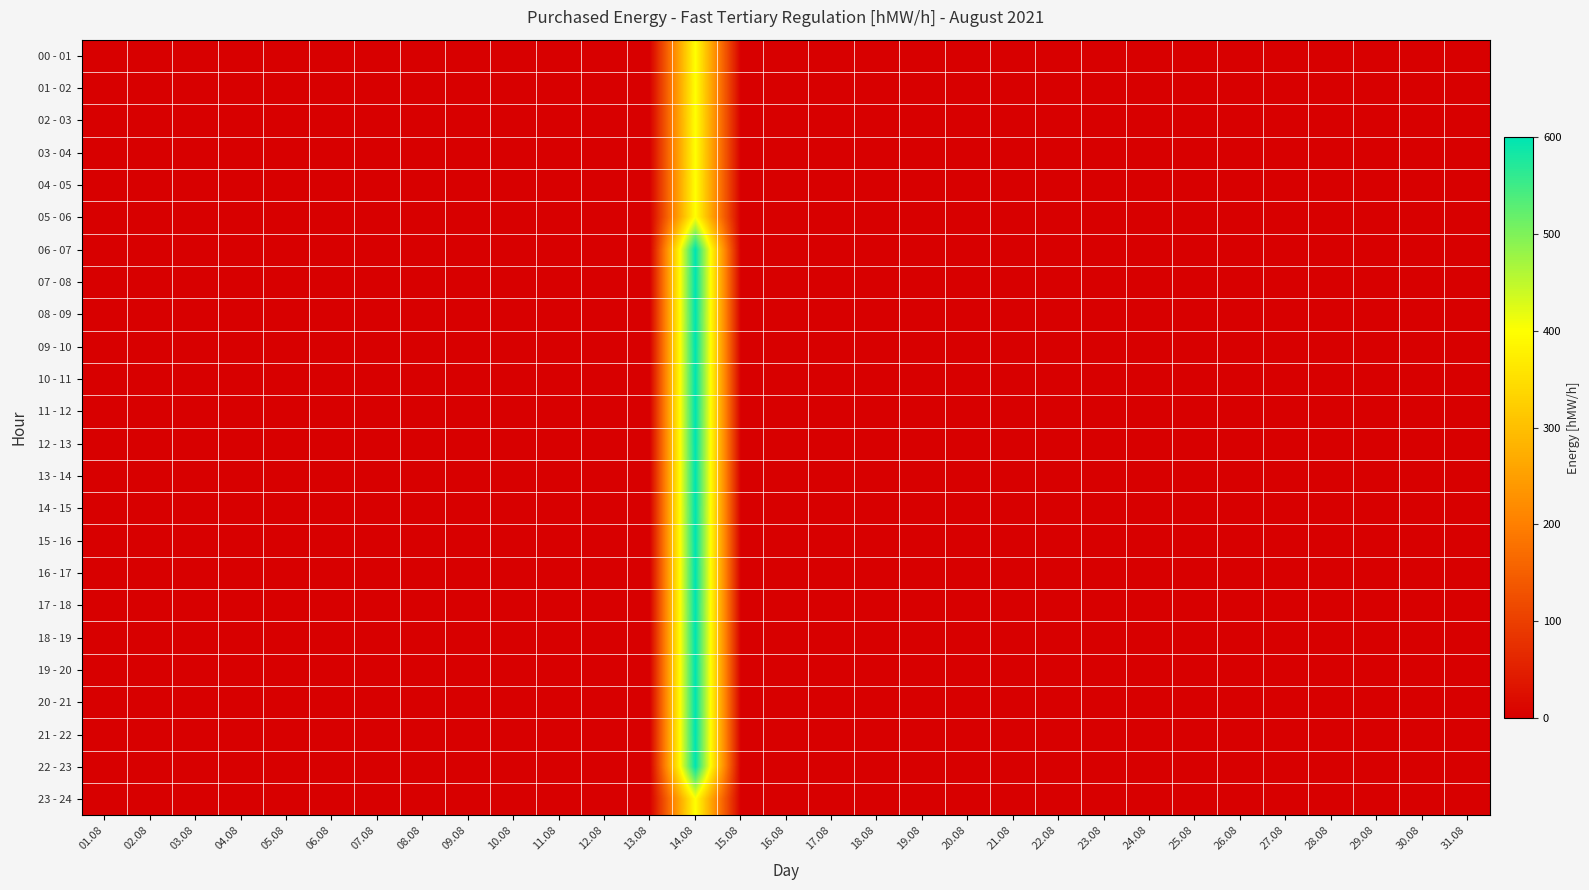

How many categories are shown in the chart?

31